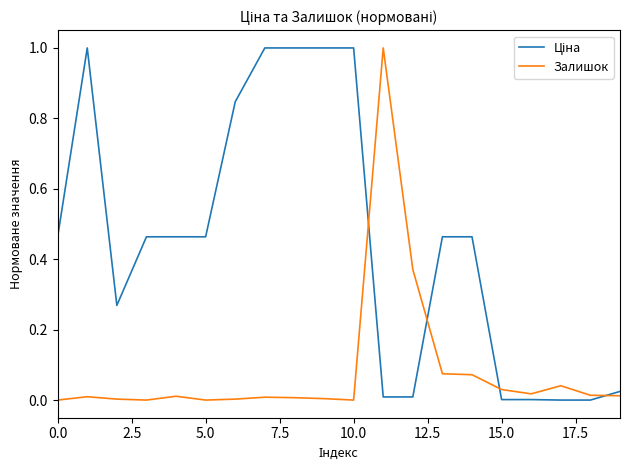

What is the maximum value shown in the chart?

1.0